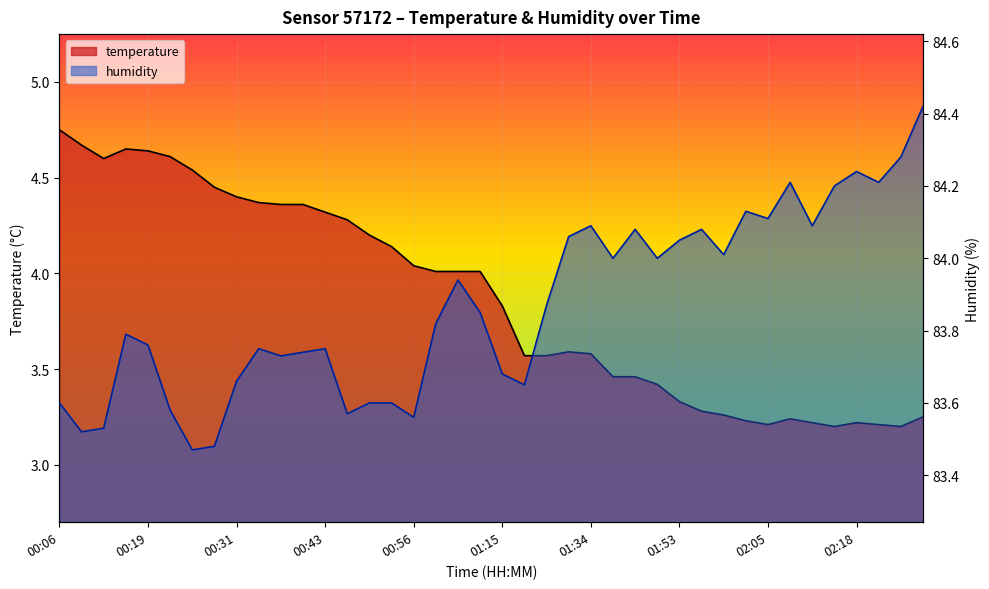

Rank the series by their maximum value, from lowest to highest.

temperature, humidity